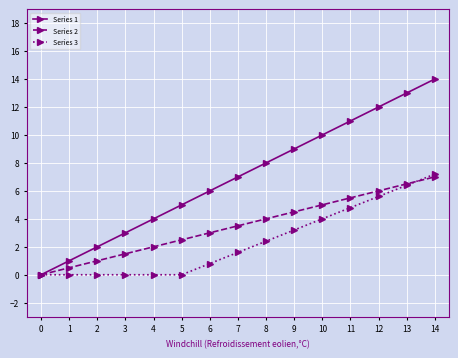

List the series in order of their peak value, highest first.

Series 1, Series 3, Series 2